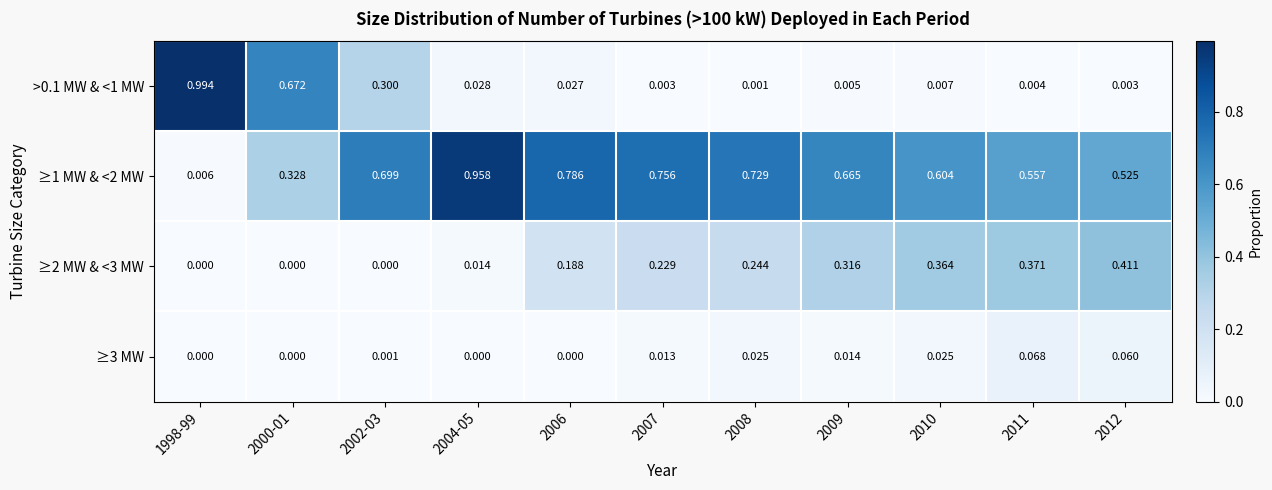

Count the number of data series in this chart.

4